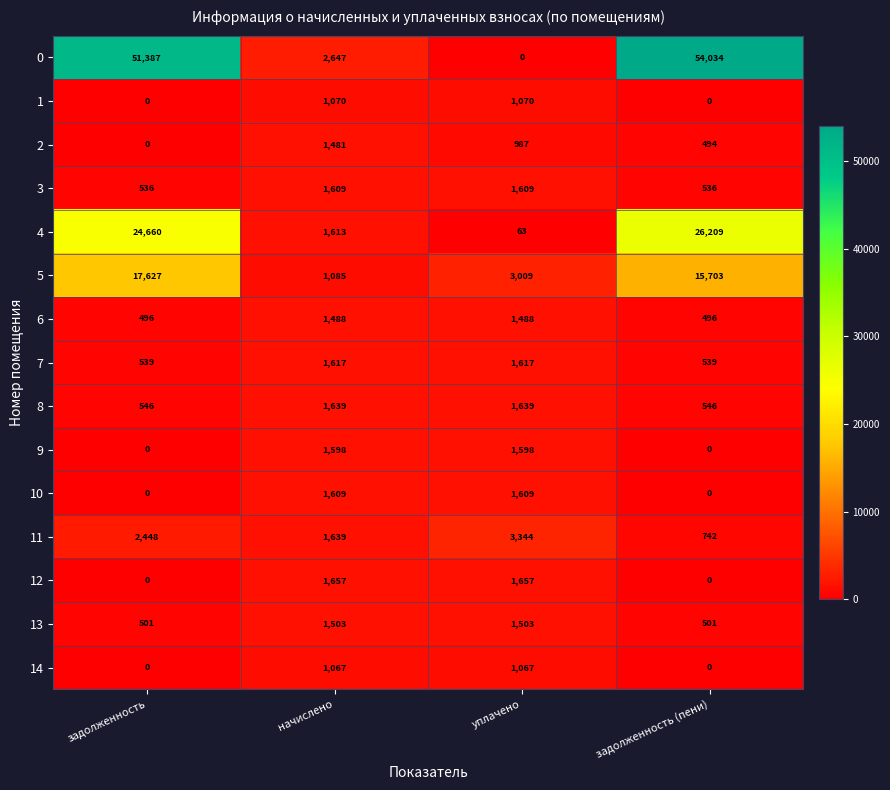

What is the spread (max minus min) of values at начислено?

1580